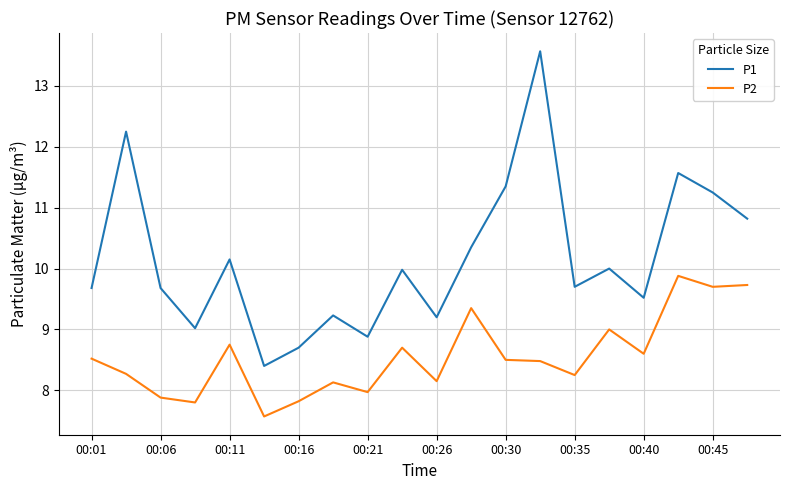

Does the chart have visible grid lines?

Yes